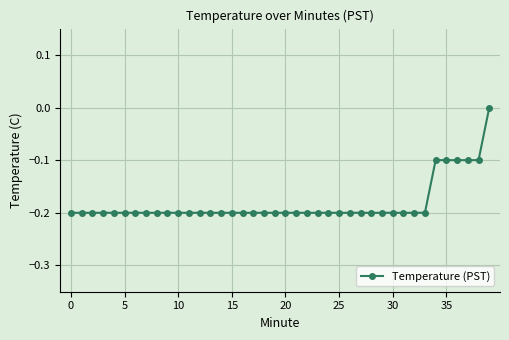

What is the value of the 10th point from the left?

-0.2